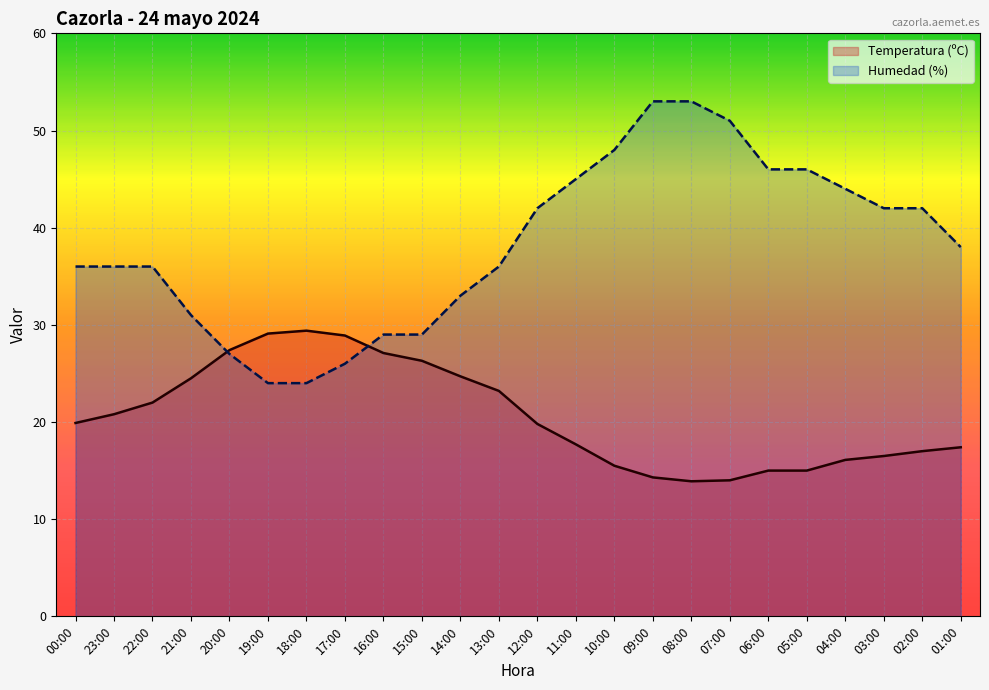

What is the approximate value of Humedad (%) at 18:00?

24.0